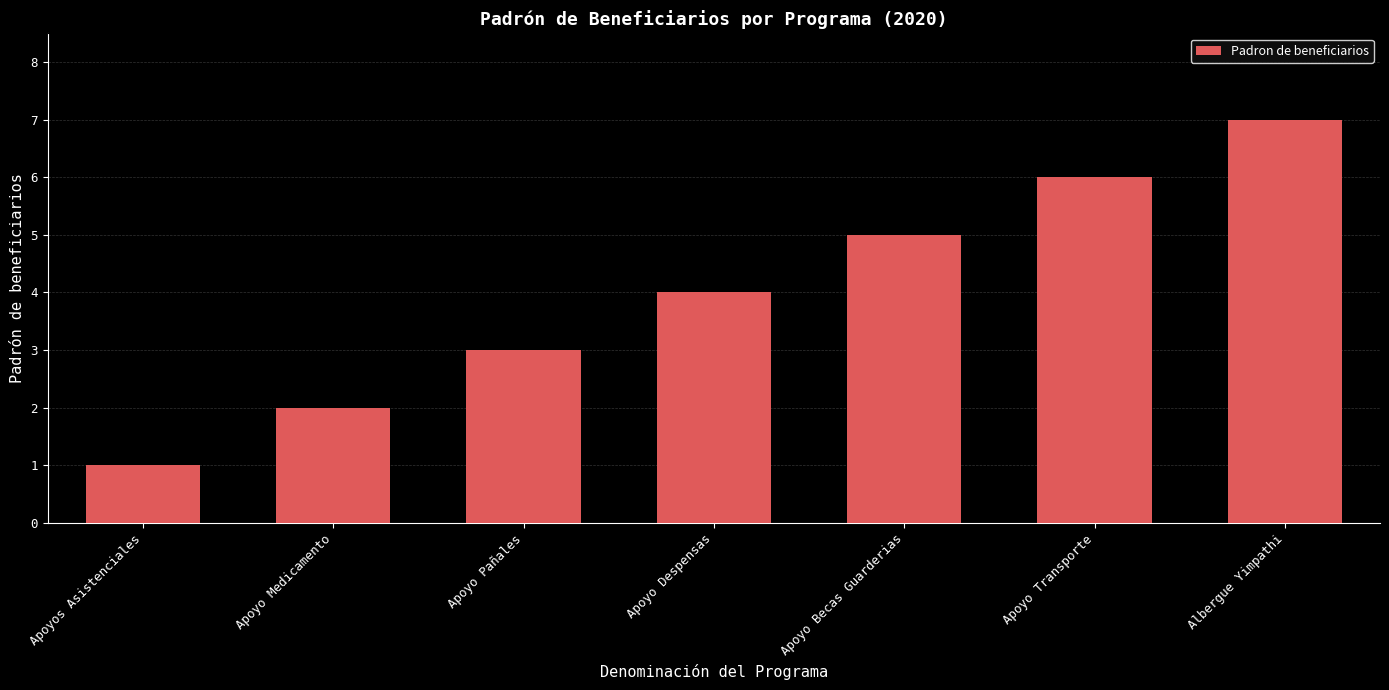

The chart shows a value of 7 at Albergue Yimpathi. True or false?

True